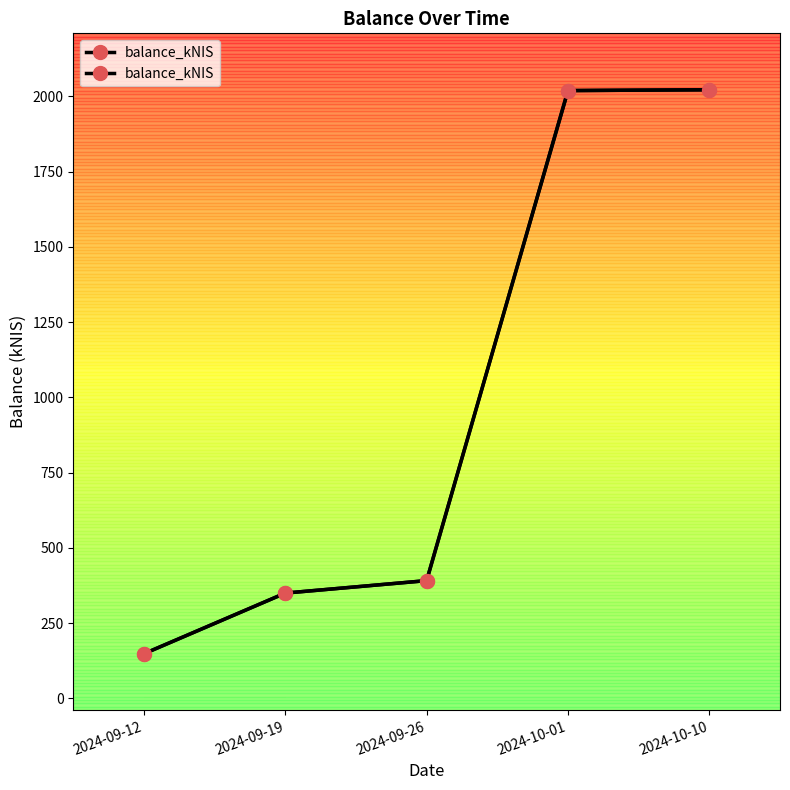

What is the smallest value displayed?

148.4